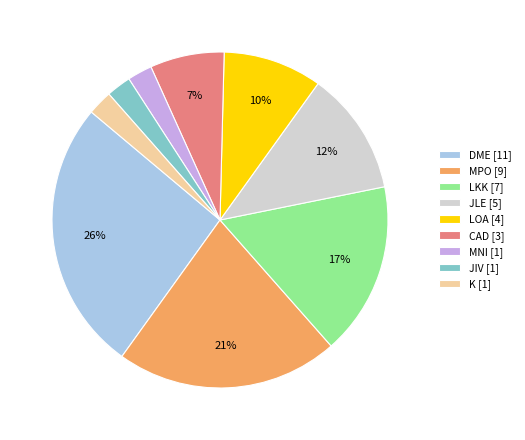

How many segments does this pie chart have?

9